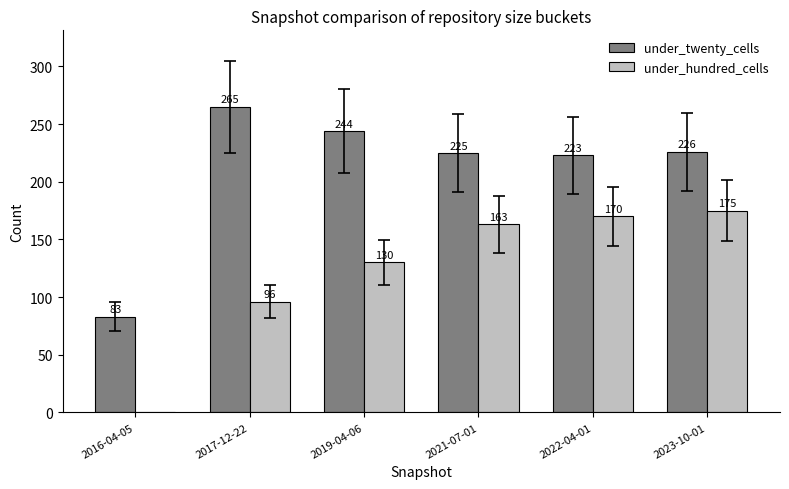

What is the total value across all series at 2019-04-06?

374